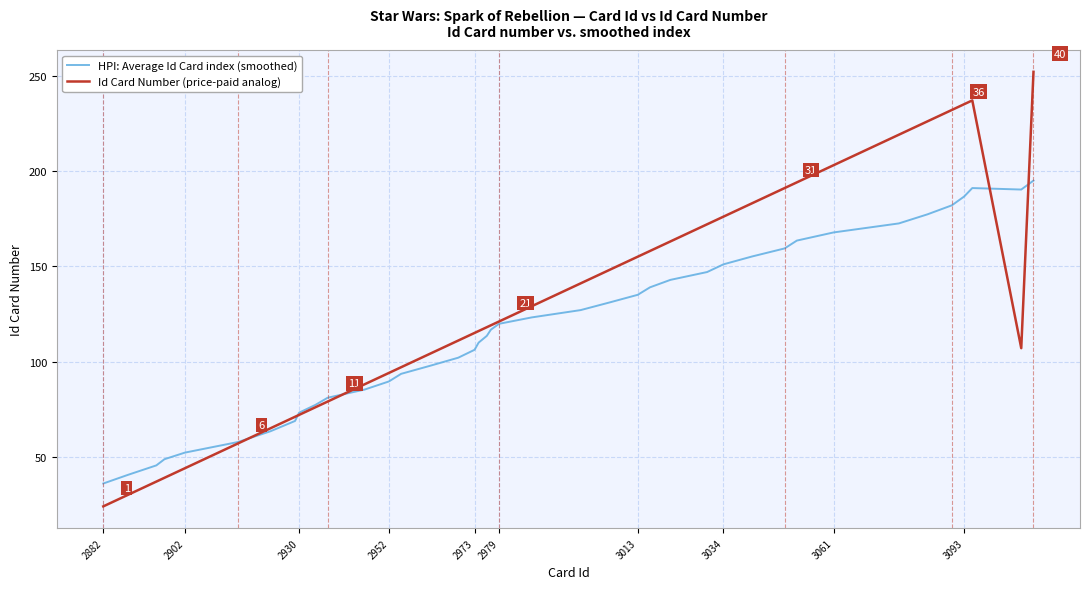

Rank the series by their maximum value, from lowest to highest.

HPI: Average Id Card index (smoothed), Id Card Number (price-paid analog)